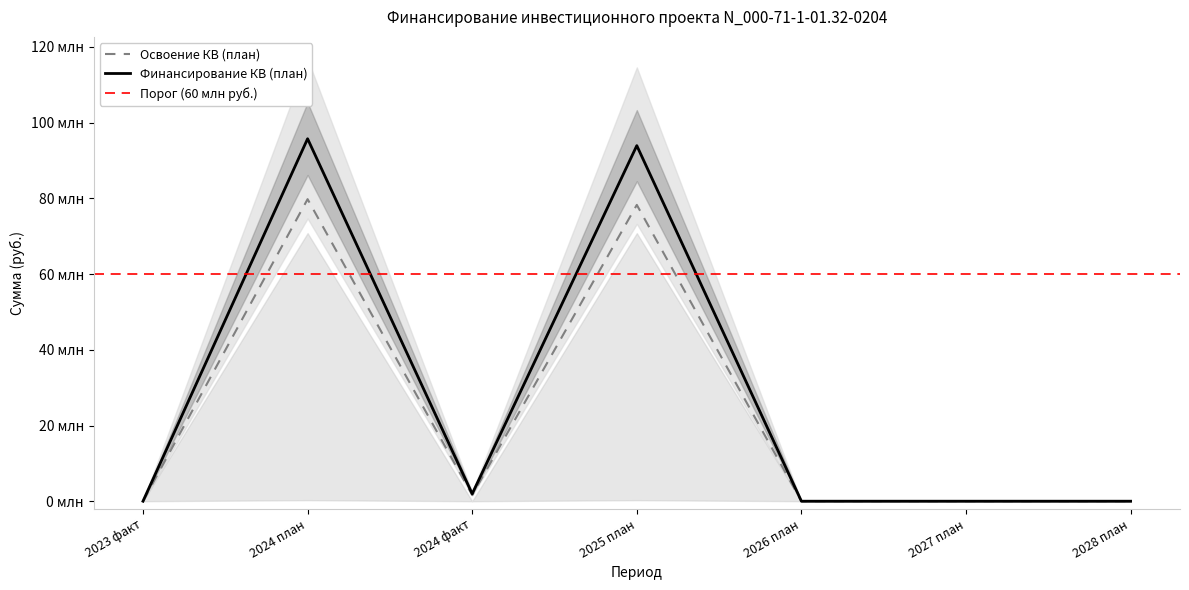

What is the label of the 6th point from the right?

2024 план